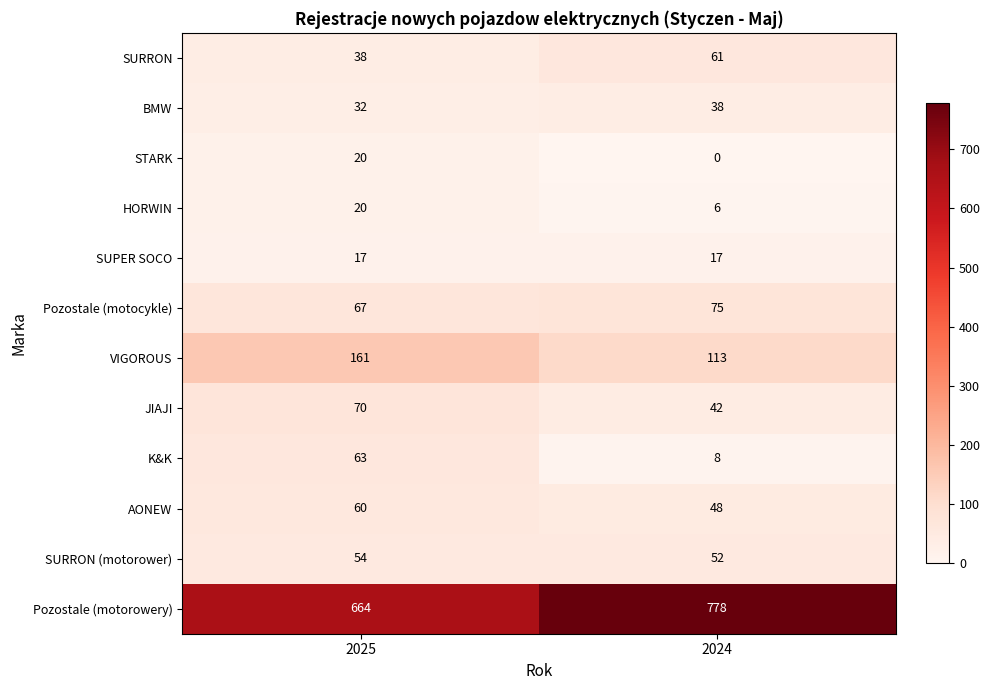

What is the difference between the maximum and minimum values in the AONEW series?

12